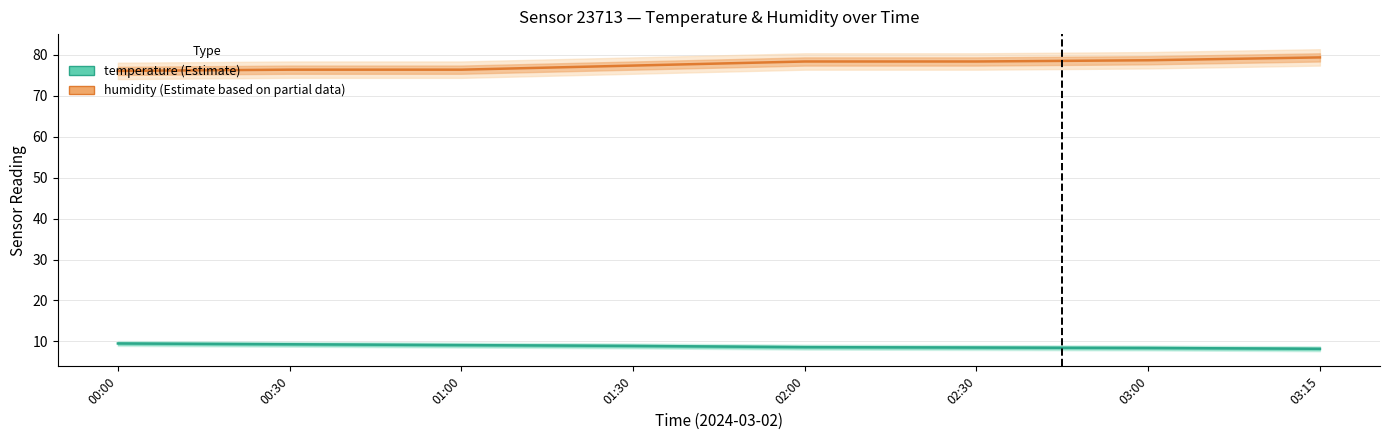

What is the label of the 6th point from the right?

01:00